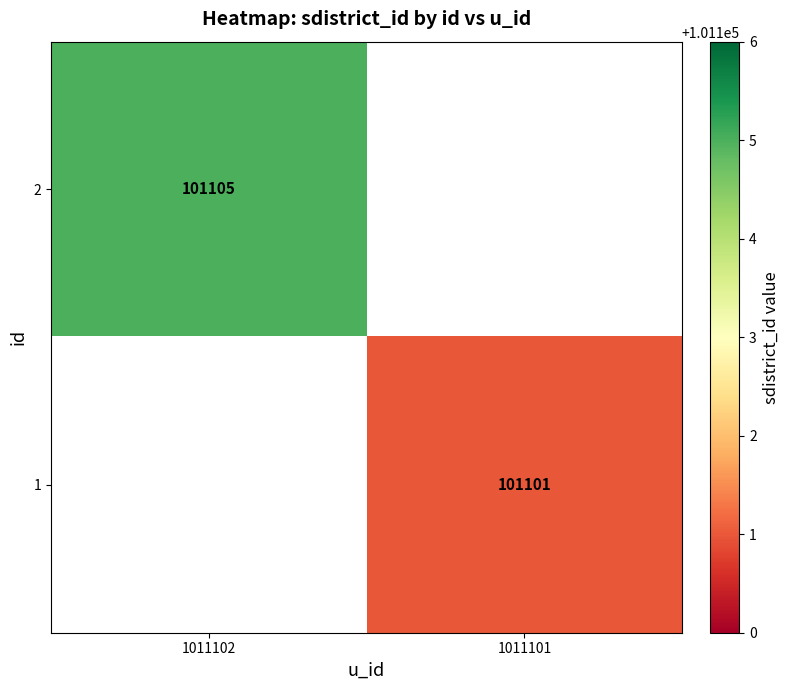

True or false: 2 has a value of 176826 at 1011102.

False